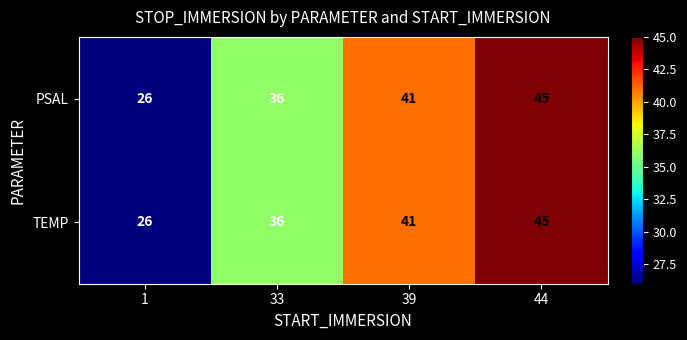

What is the greatest value displayed?

45